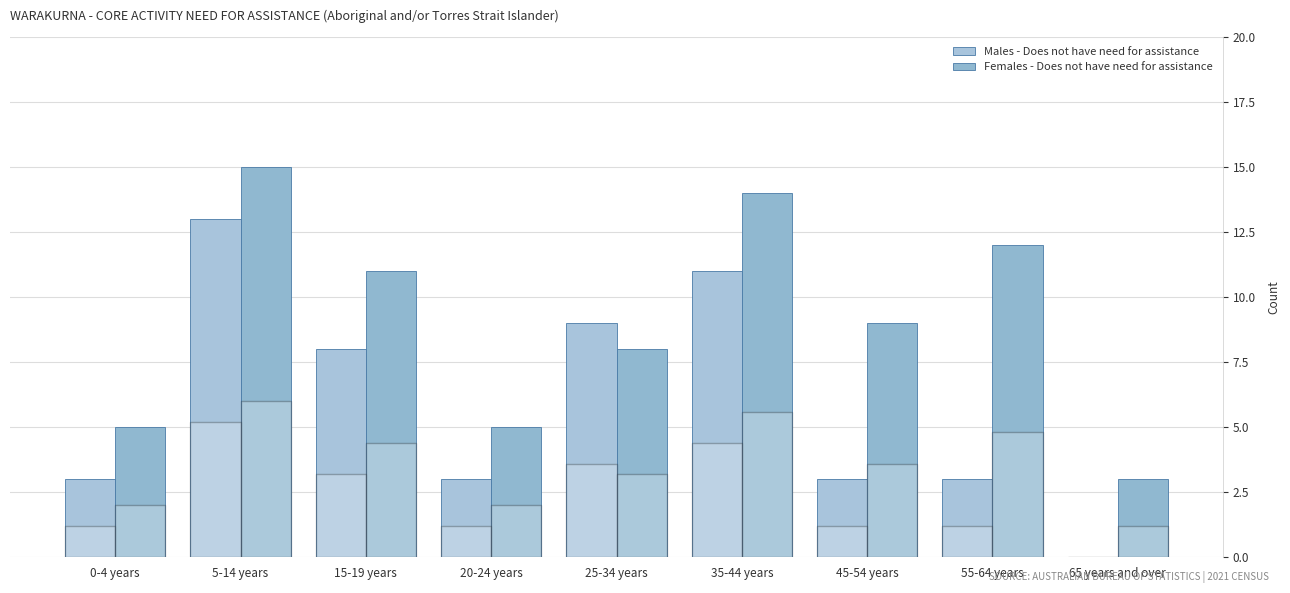

At which label does Females - Does not have need for assistance first exceed 9?

5-14 years